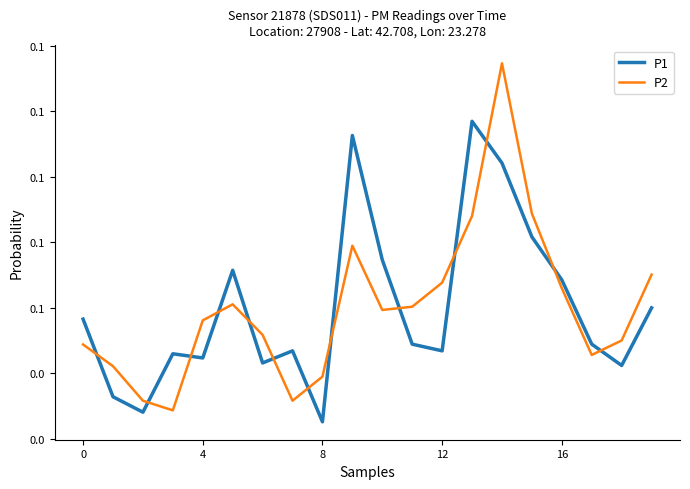

True or false: P2 and P1 intersect in this chart.

True